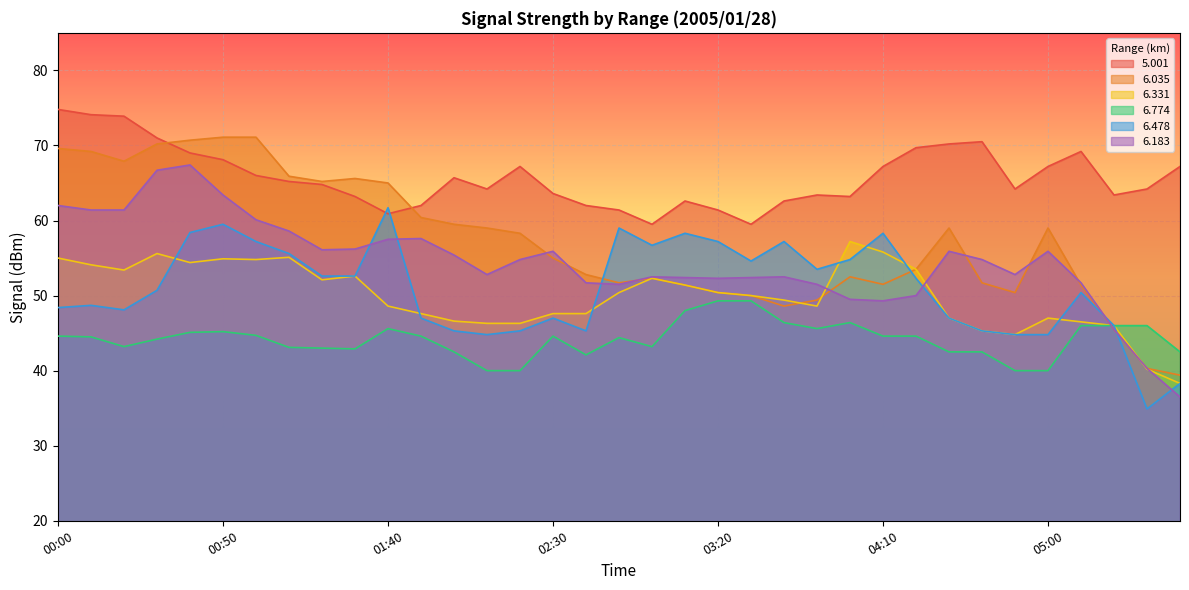

At which label is   5.001 closest to 67?

02:20